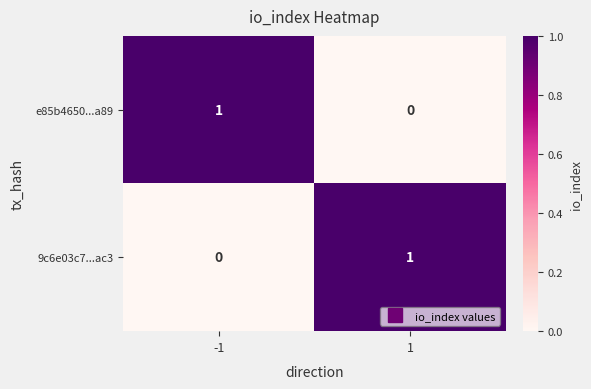

At 1, list the series in order from largest to smallest.

9c6e03c7...ac3, e85b4650...a89